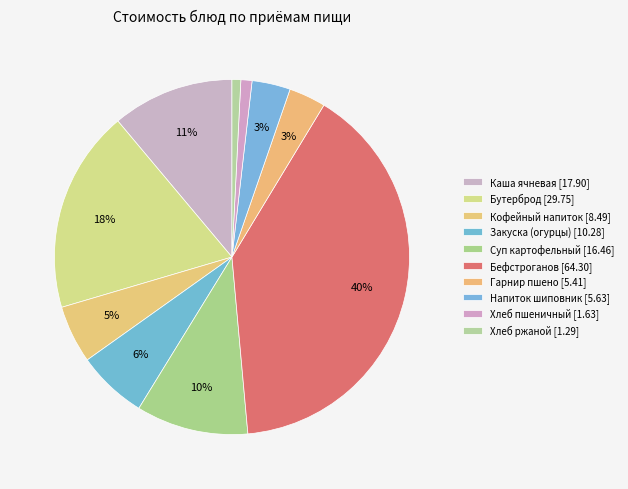

How many slices are in this pie chart?

10